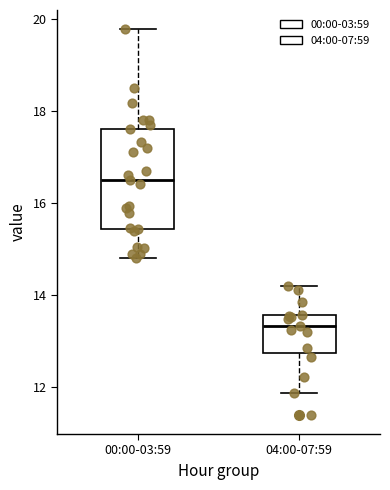

Which box is the tallest, from its lower edge to its upper edge?

00:00-03:59